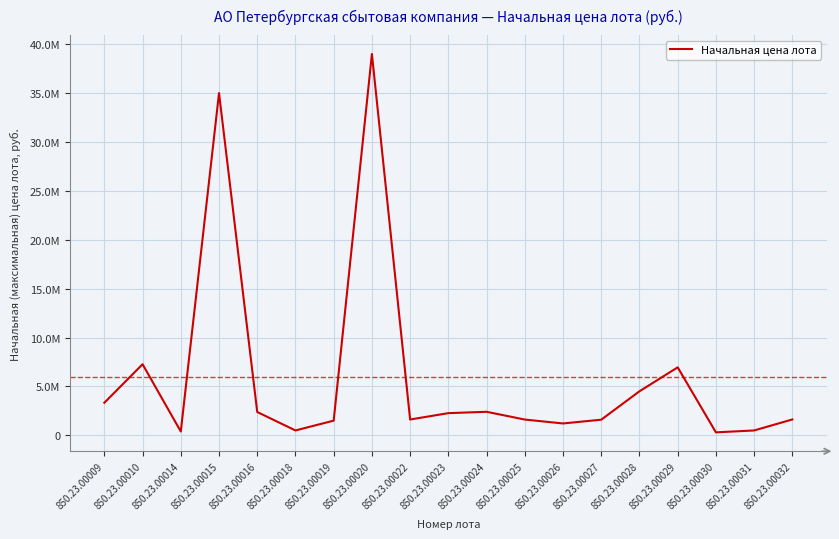

What is the difference between the maximum and second lowest values?

38588916.3